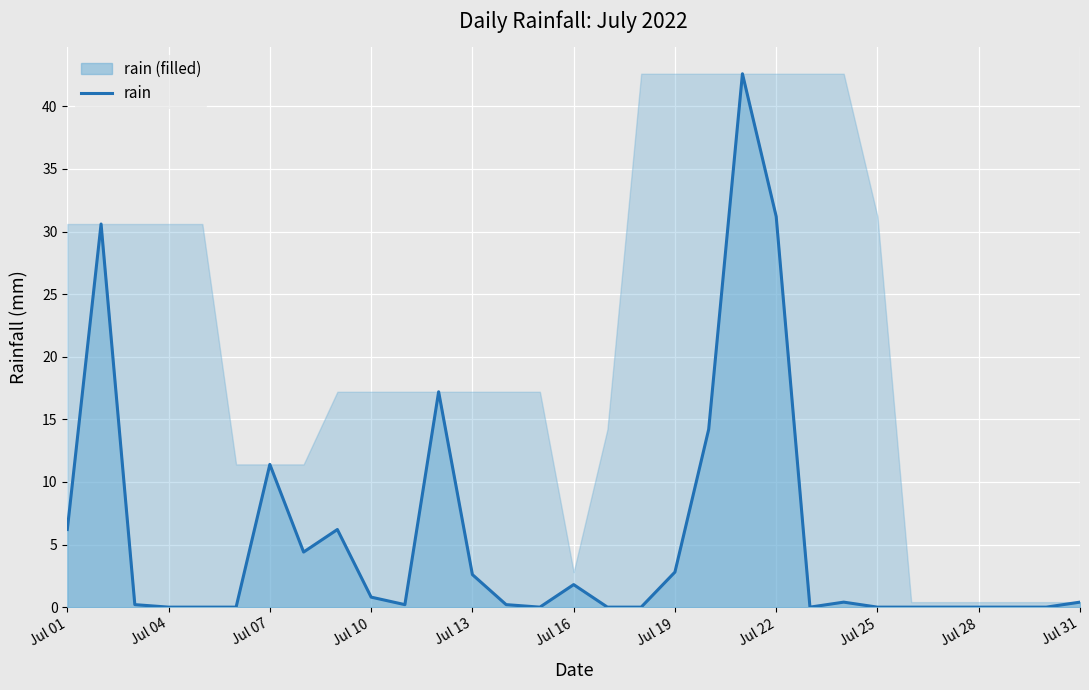

What is the maximum value shown in the chart?

42.6